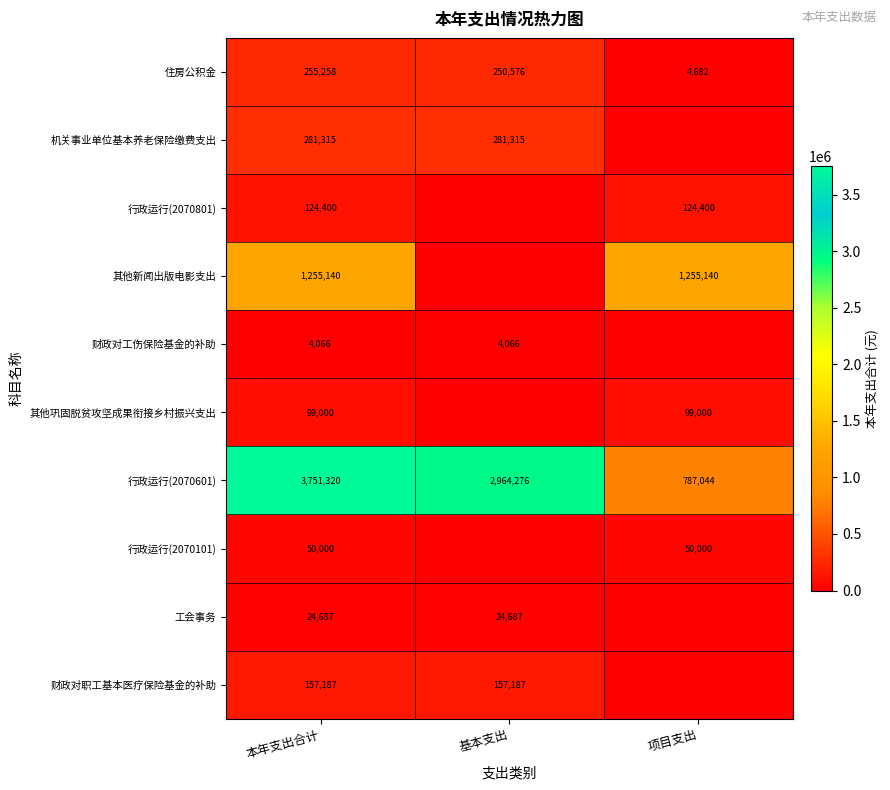

Is it true that 其他新闻出版电影支出 equals 675267 at 本年支出合计?

False